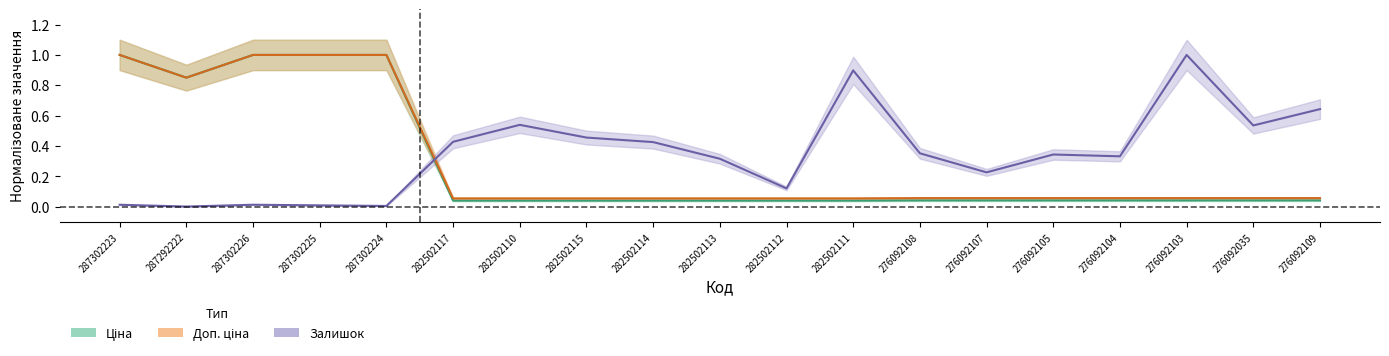

What is the label of the 11th point from the right?

282502114